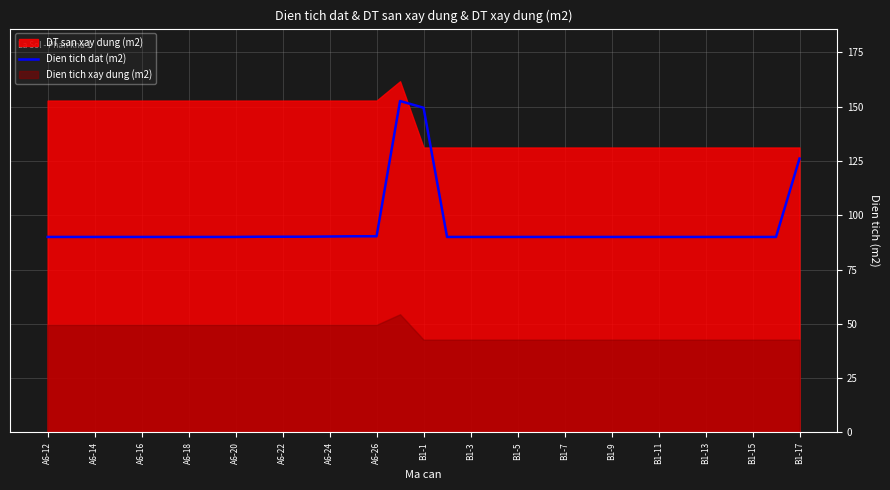

At which label is Dien tich dat (m2) closest to 121?

B1-17